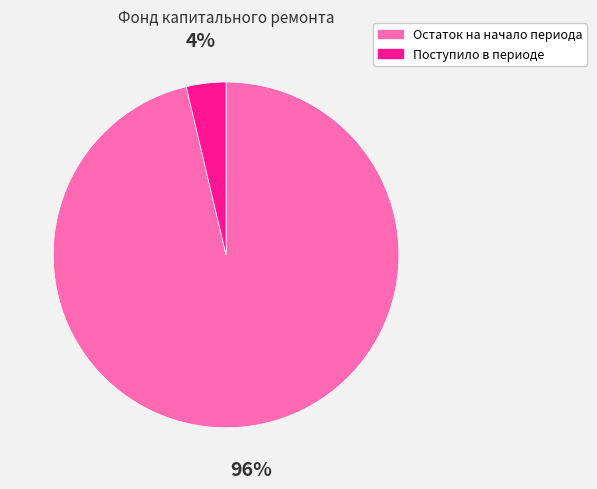

What is the majority slice?

Остаток на начало периода